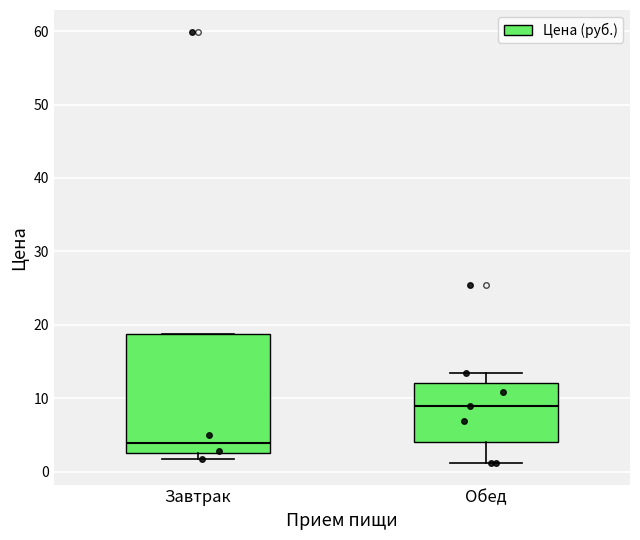

Reading left to right, read every box against the y-axis: the position of its median line, the range the box covers, and the ends of its whiskers. The values are not printed on the chart, so give them approximately, as read against the axis.

Завтрак: median 4, box 3 to 19, whiskers 2 to 19
Обед: median 9, box 4 to 12, whiskers 1 to 13